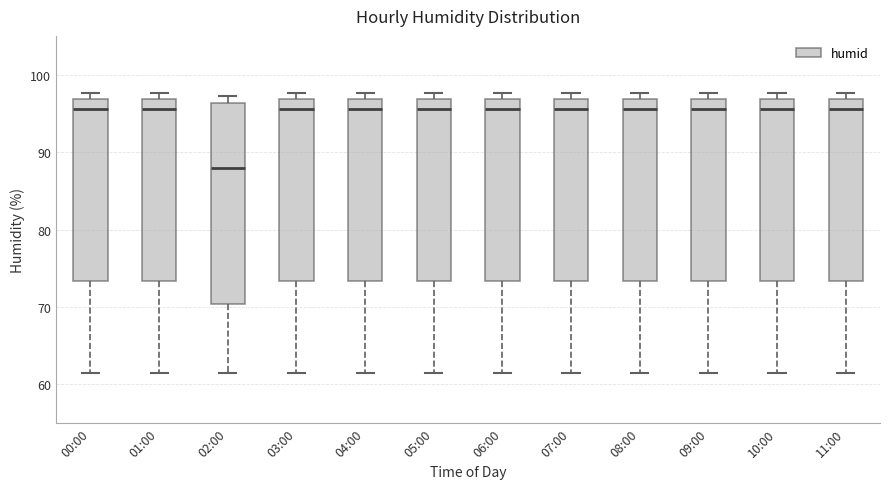

Reading left to right, read every box against the y-axis: the position of its median line, the range the box covers, and the ends of its whiskers. The values are not printed on the chart, so give them approximately, as read against the axis.

00:00: median 96, box 73 to 97, whiskers 62 to 98
01:00: median 96, box 73 to 97, whiskers 62 to 98
02:00: median 88, box 70 to 96, whiskers 62 to 97
03:00: median 96, box 73 to 97, whiskers 62 to 98
04:00: median 96, box 73 to 97, whiskers 62 to 98
05:00: median 96, box 73 to 97, whiskers 62 to 98
06:00: median 96, box 73 to 97, whiskers 62 to 98
07:00: median 96, box 73 to 97, whiskers 62 to 98
08:00: median 96, box 73 to 97, whiskers 62 to 98
09:00: median 96, box 73 to 97, whiskers 62 to 98
10:00: median 96, box 73 to 97, whiskers 62 to 98
11:00: median 96, box 73 to 97, whiskers 62 to 98